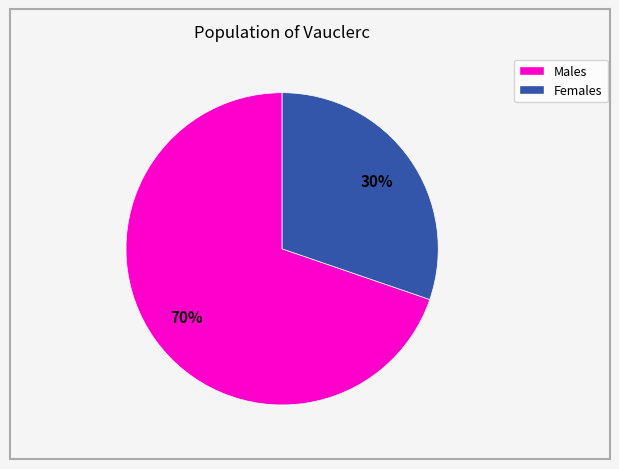

To the nearest percent, what is the average slice percentage?

50%